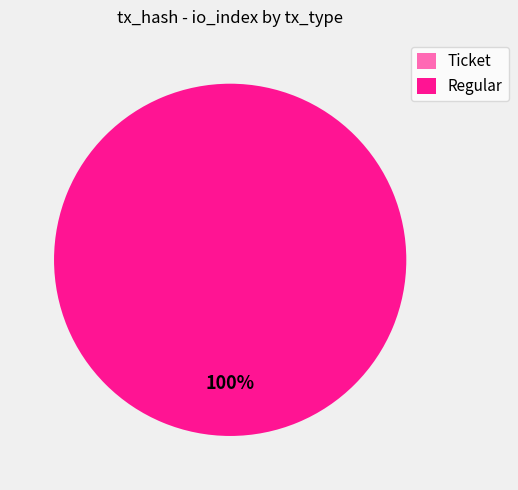

Is the sum of Ticket and Regular greater than half?

Yes